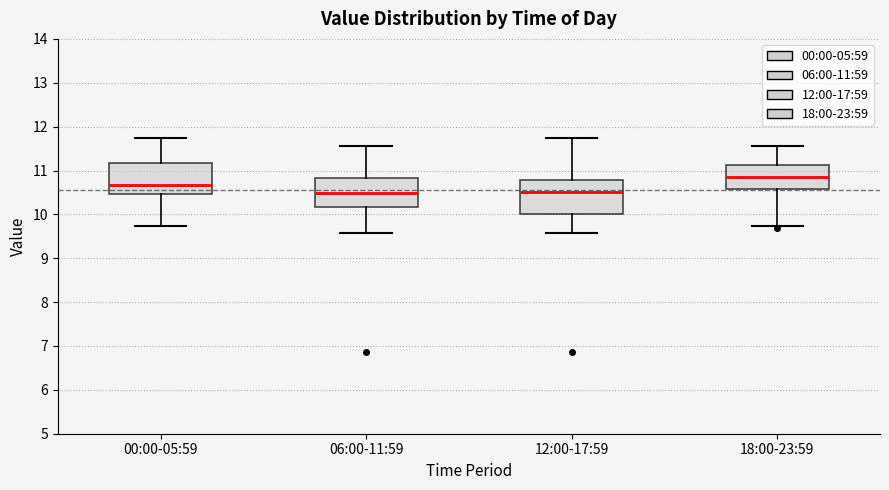

Reading left to right, read every box against the y-axis: the position of its median line, the range the box covers, and the ends of its whiskers. The values are not printed on the chart, so give them approximately, as read against the axis.

00:00-05:59: median 10.7, box 10.5 to 11.2, whiskers 9.7 to 11.7
06:00-11:59: median 10.5, box 10.2 to 10.8, whiskers 9.6 to 11.6
12:00-17:59: median 10.5, box 10.0 to 10.8, whiskers 9.6 to 11.7
18:00-23:59: median 10.9, box 10.6 to 11.1, whiskers 9.7 to 11.6